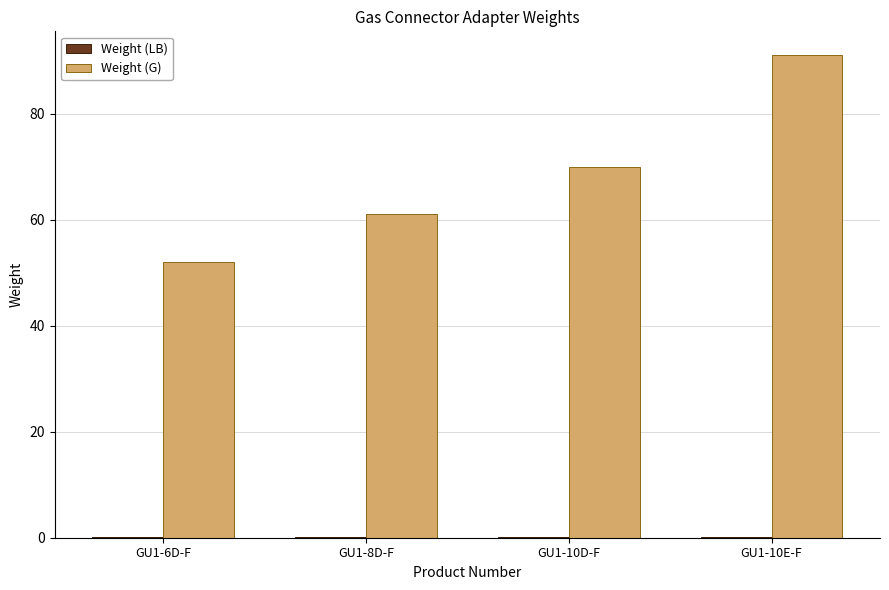

Which series has the largest total across all categories?

Weight (G)